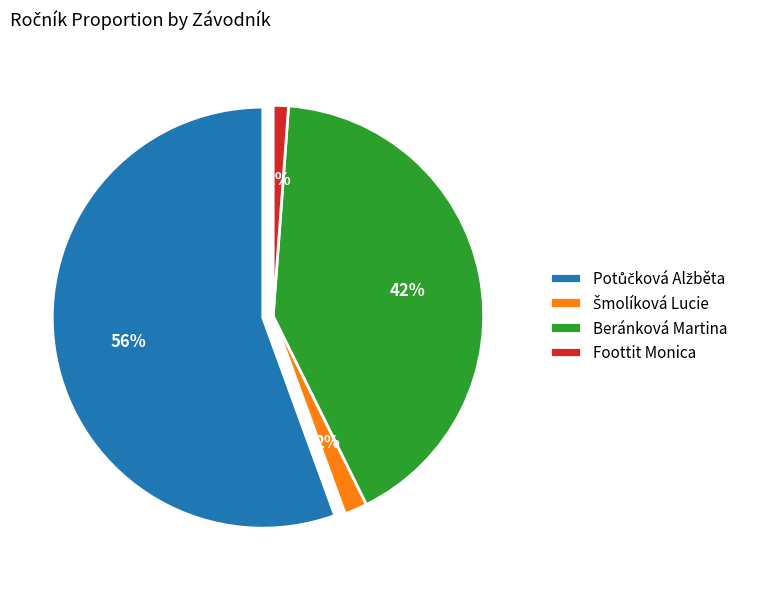

To the nearest percent, what is the difference between the largest and smallest slice percentages?

54%